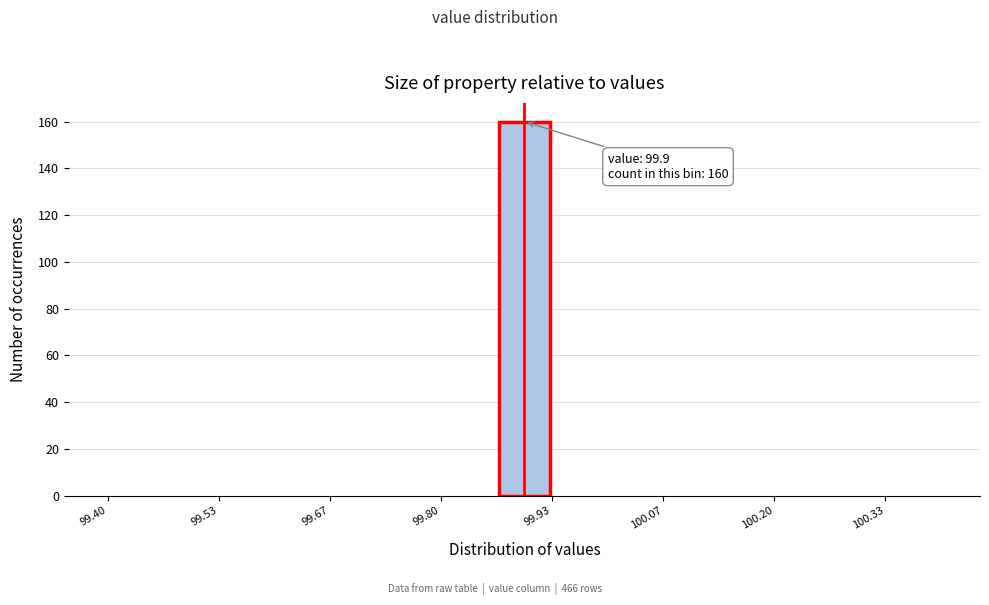

Around what value on the x-axis is the tallest bar? Give the approximate position of its centre, as read against the axis.

99.90